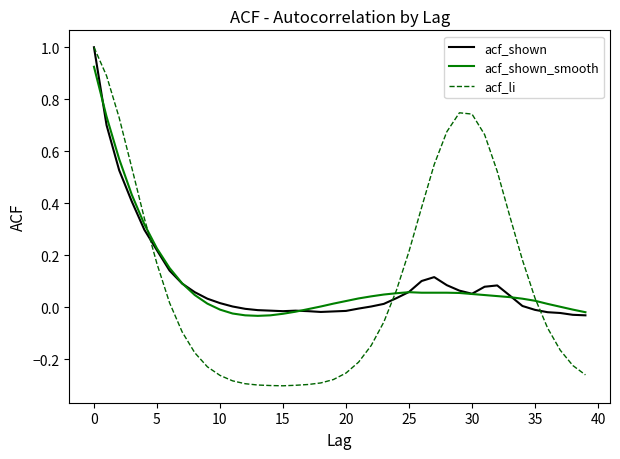

List the series in order of their overall mean, lowest first.

acf_shown, acf_li, acf_shown_smooth